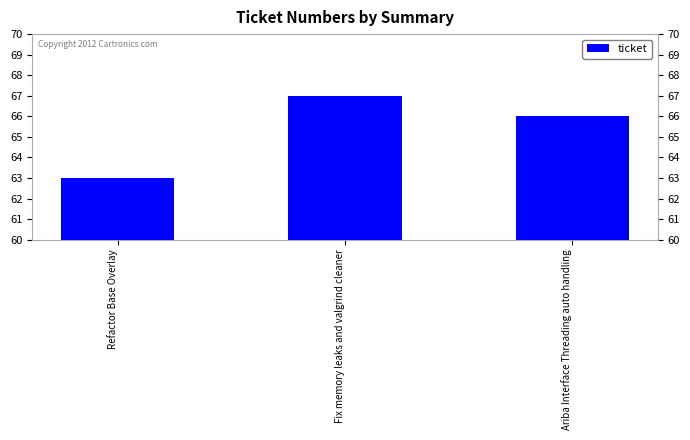

At which category does the chart reach its minimum across all series?

Refactor Base Overlay